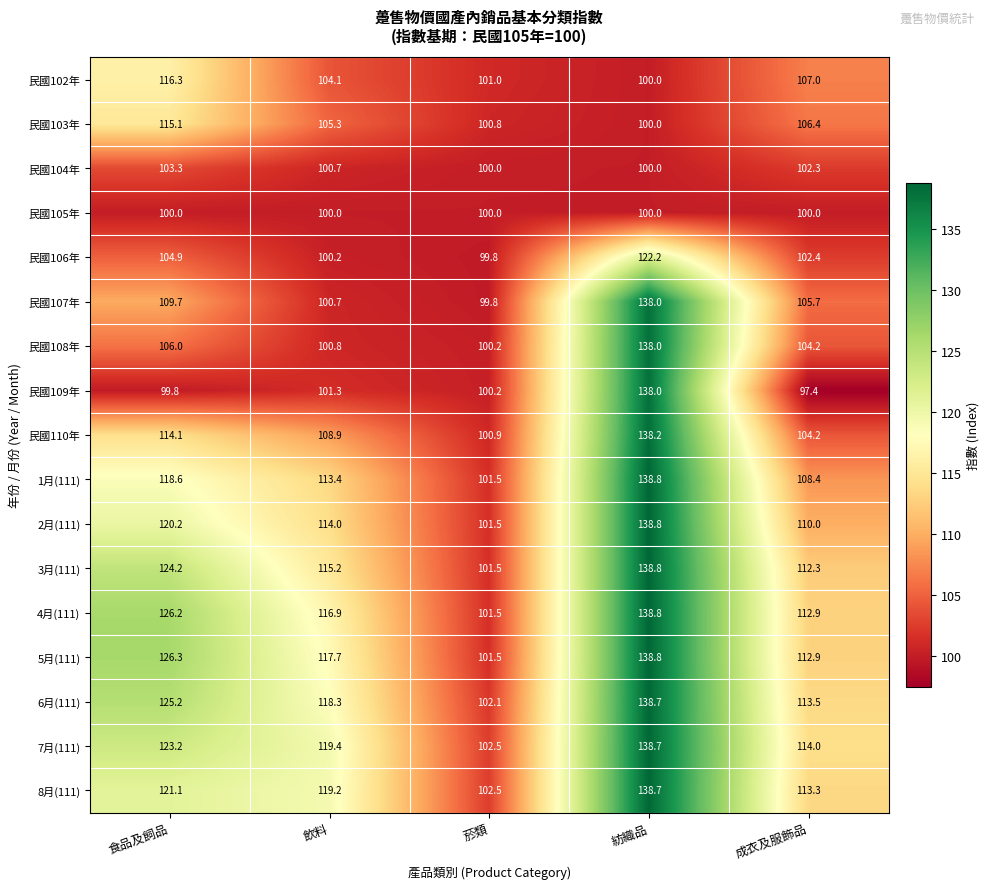

What is the approximate value of 8月(111) at 菸類?

102.5